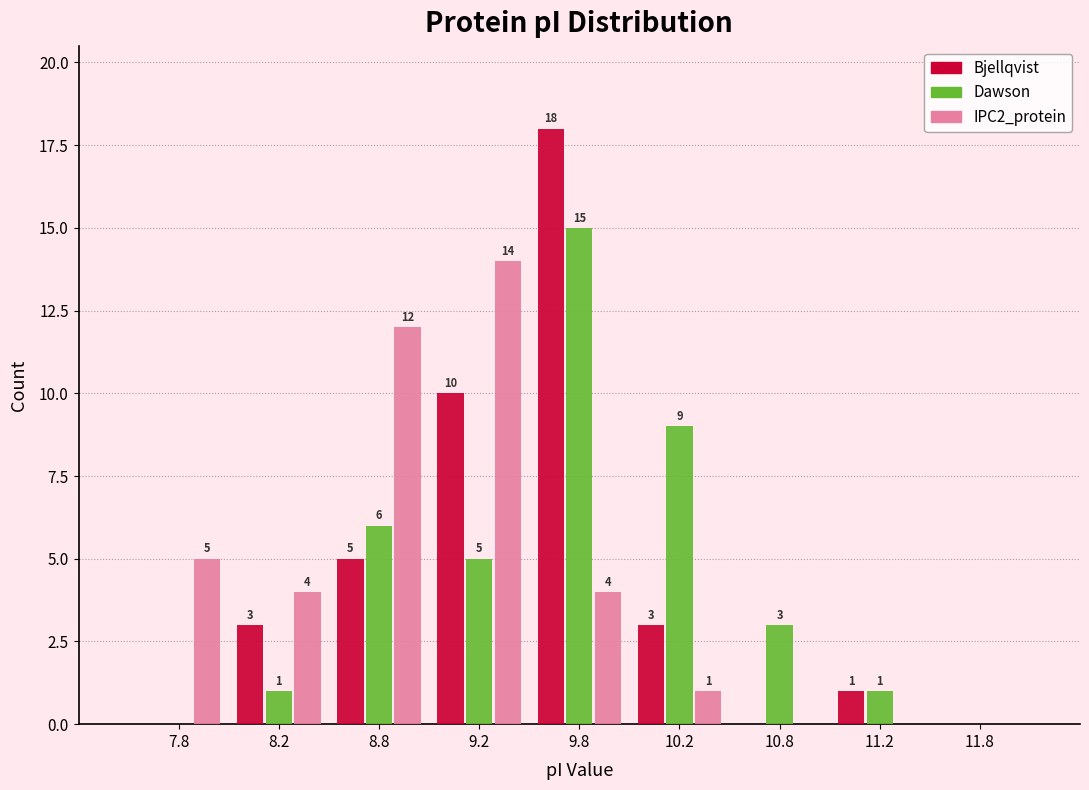

In the IPC2_protein series, which range on the x-axis has the tallest bar?

9.0 to 9.5